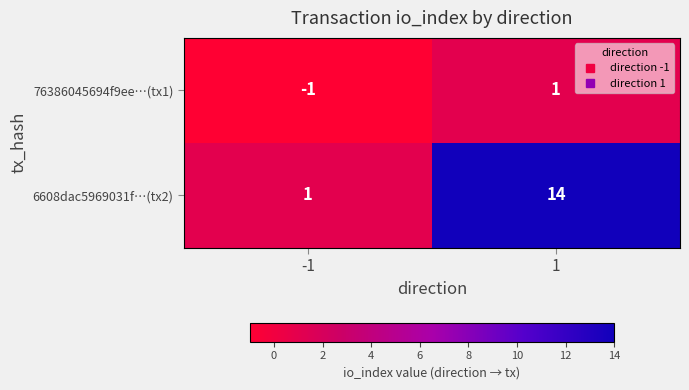

How many series are shown in this chart?

2